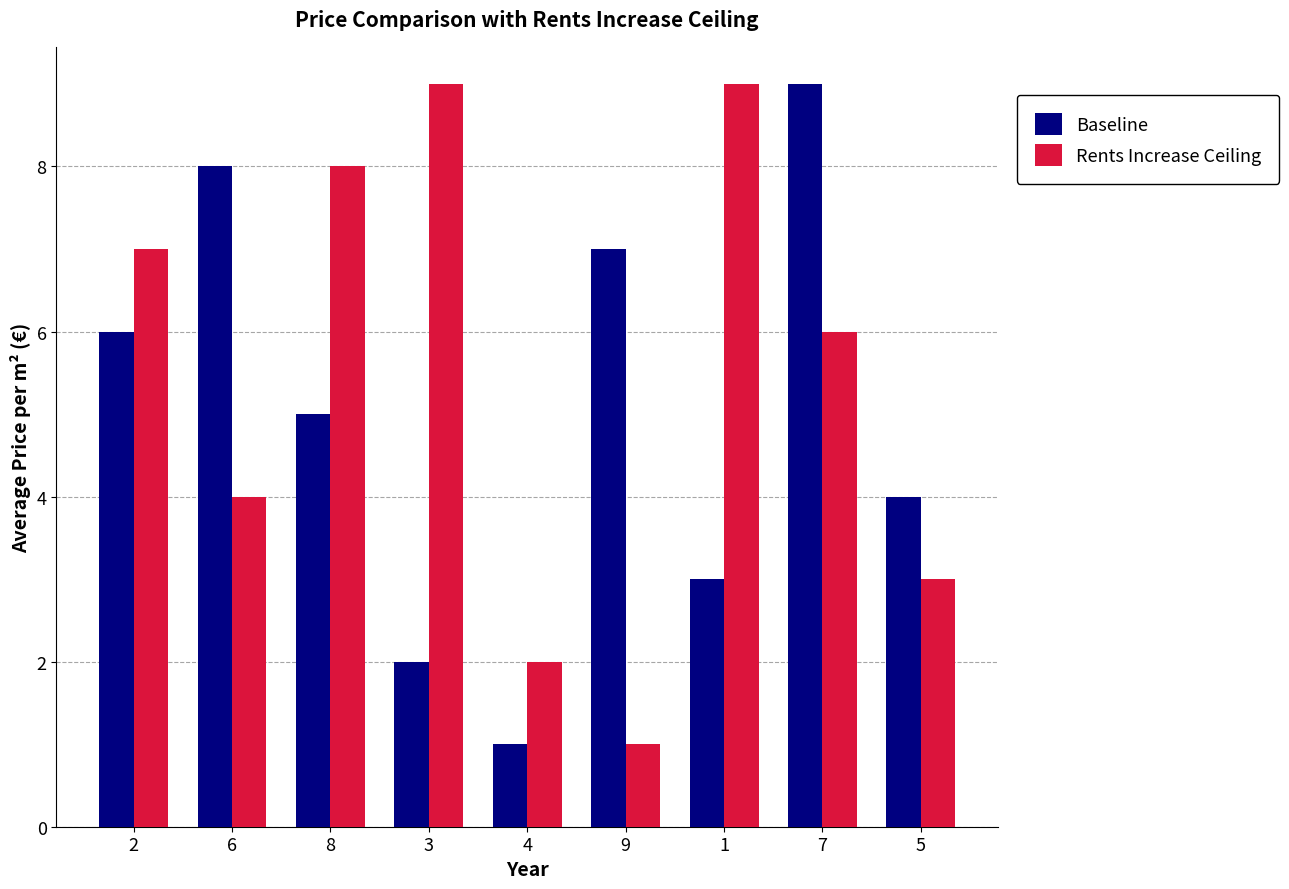

What is the total value across all series at 5?

7